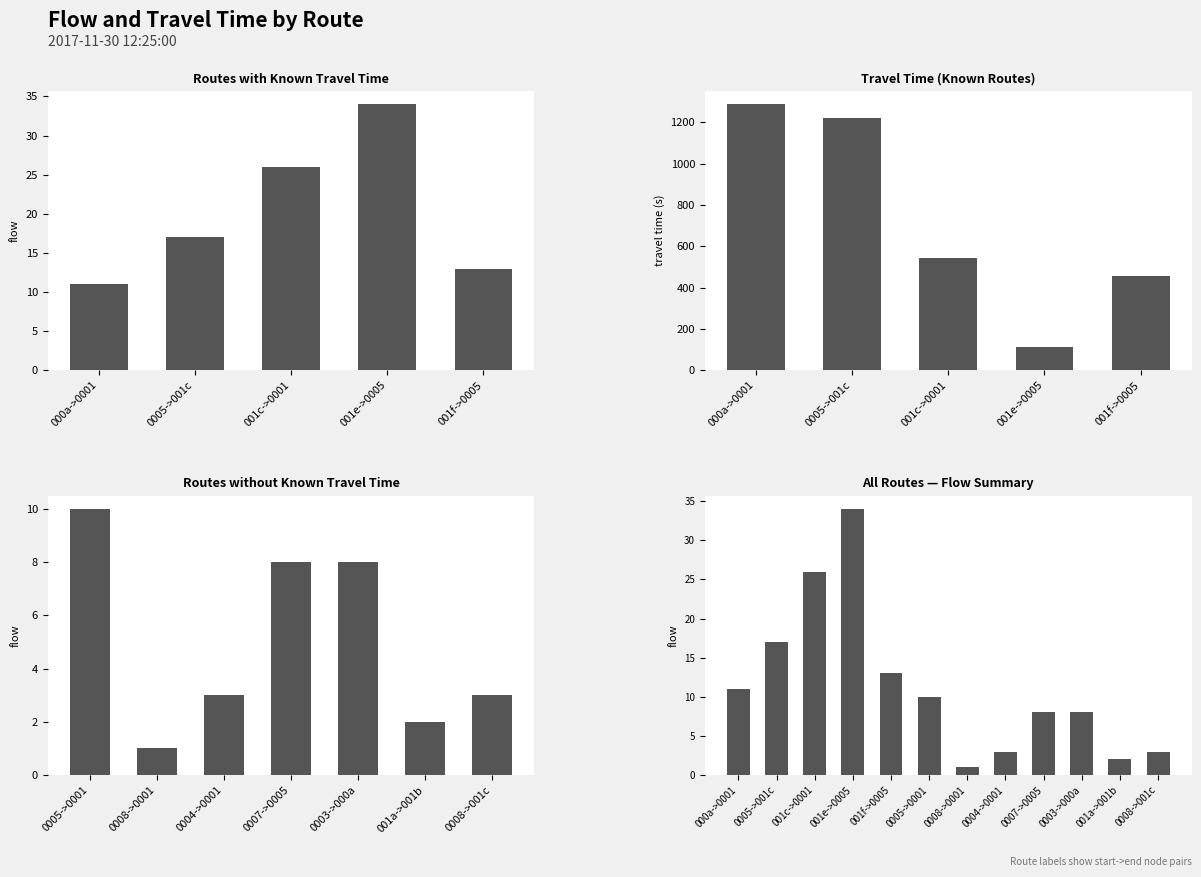

Count the number of data series in this chart.

2